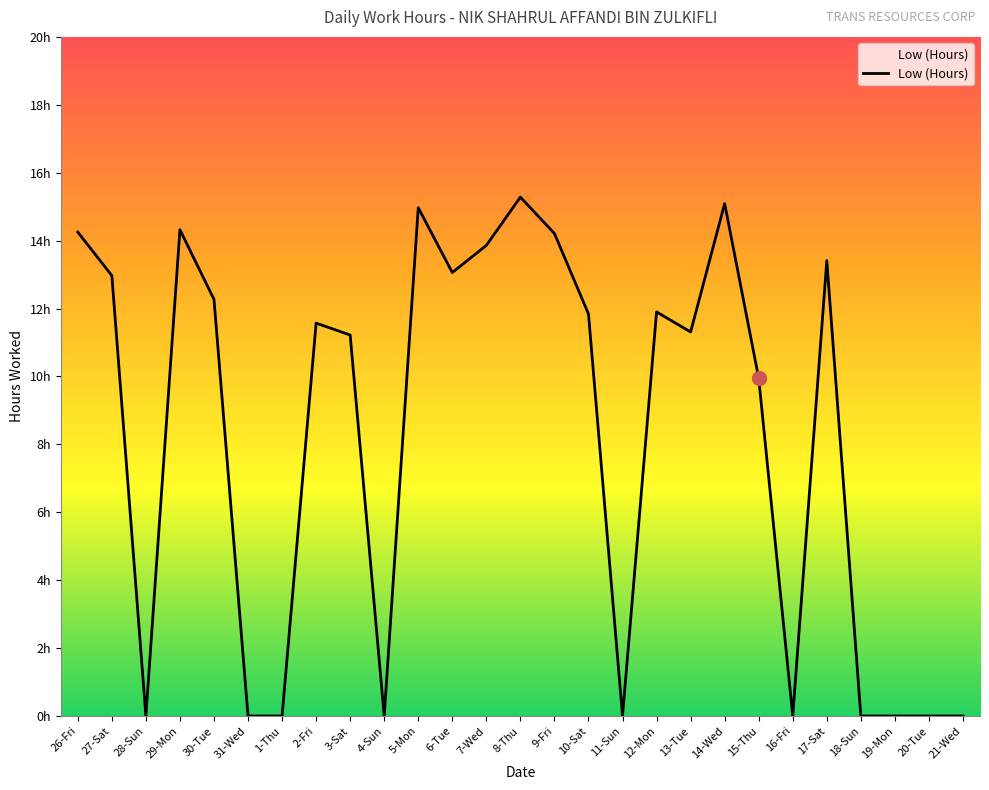

List the labels in order of value, smallest first.

28-Sun, 31-Wed, 1-Thu, 4-Sun, 11-Sun, 16-Fri, 18-Sun, 19-Mon, 20-Tue, 21-Wed, 15-Thu, 3-Sat, 13-Tue, 2-Fri, 10-Sat, 12-Mon, 30-Tue, 27-Sat, 6-Tue, 17-Sat, 7-Wed, 9-Fri, 26-Fri, 29-Mon, 5-Mon, 14-Wed, 8-Thu